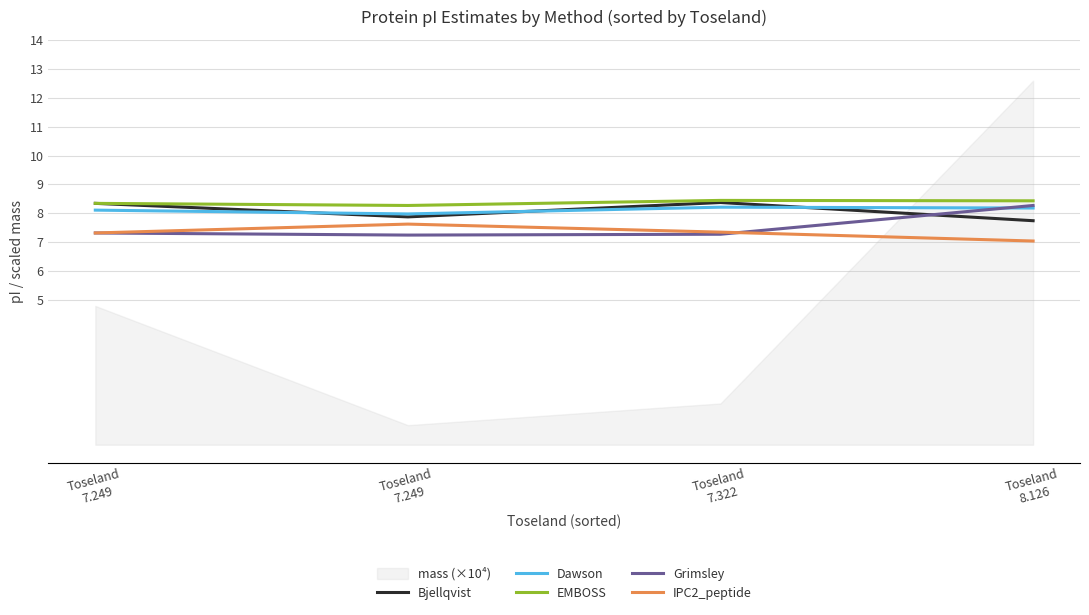

What is the sum of all EMBOSS values?

33.5